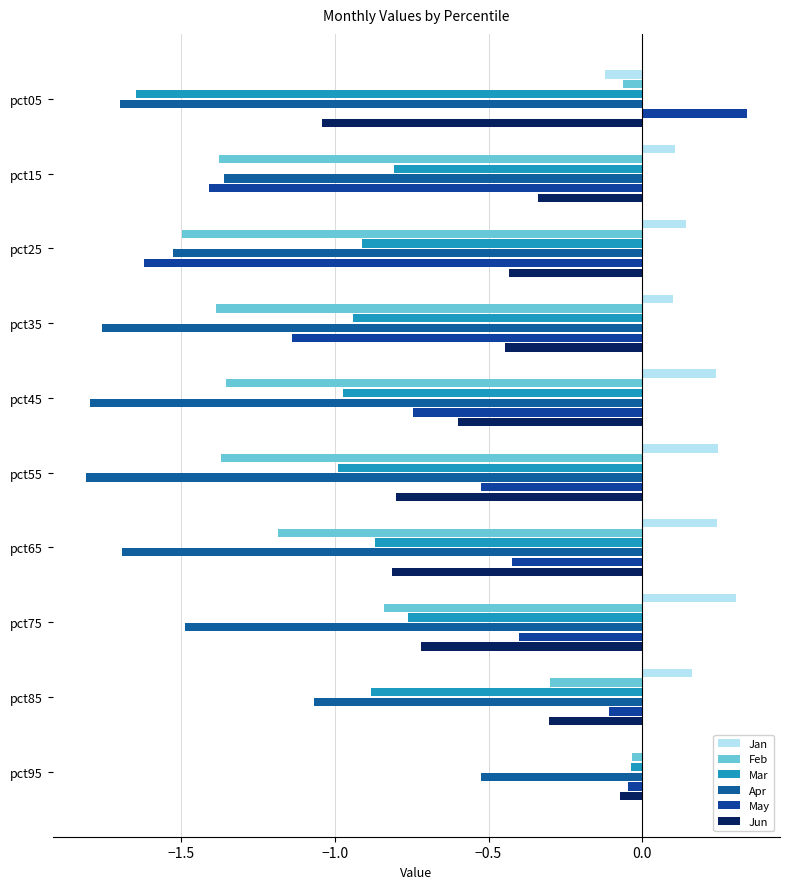

How many positive values does the May series have?

1